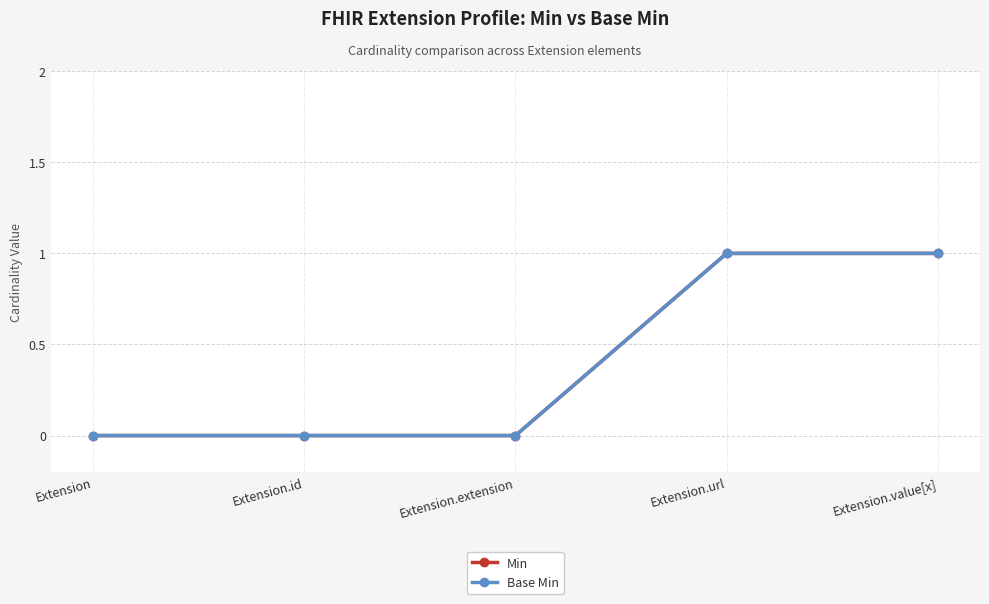

What is the label of the 3rd point from the right?

Extension.extension